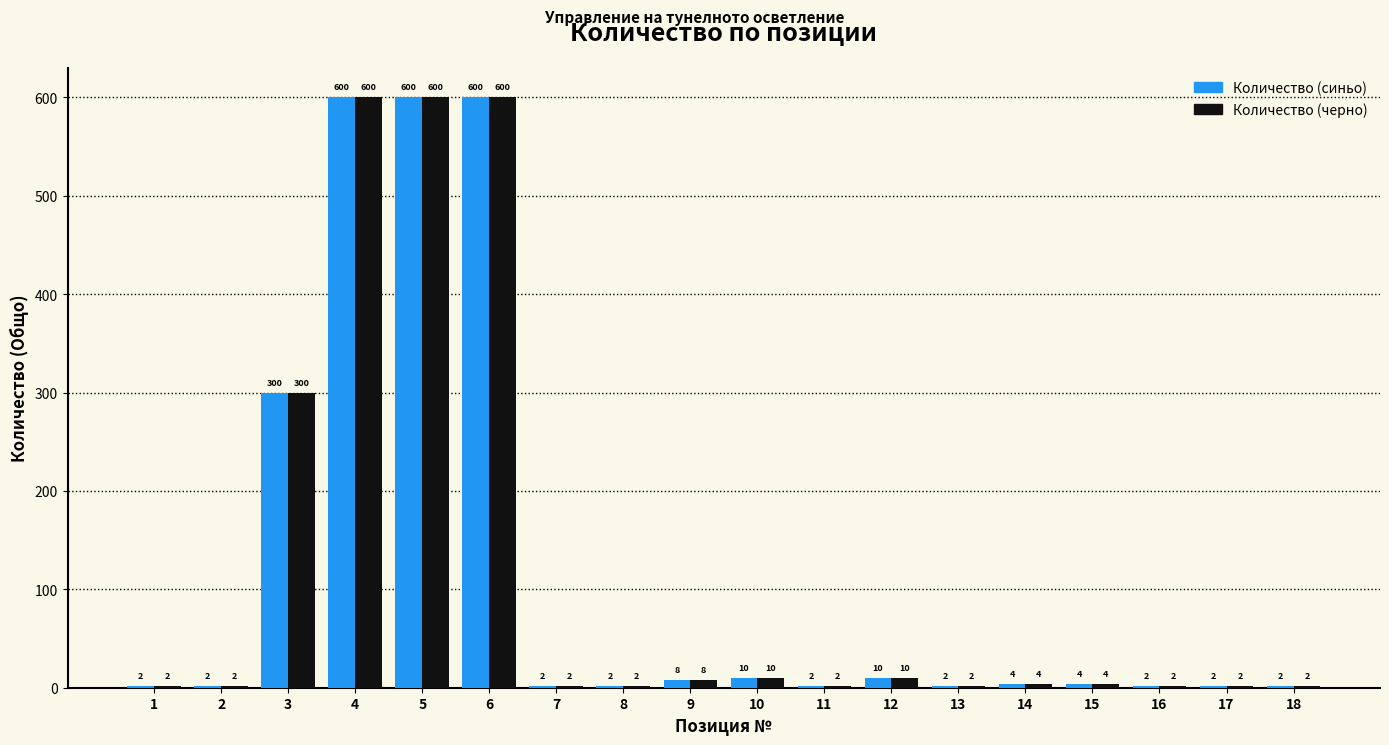

What is the total value across all series at 4?

1200